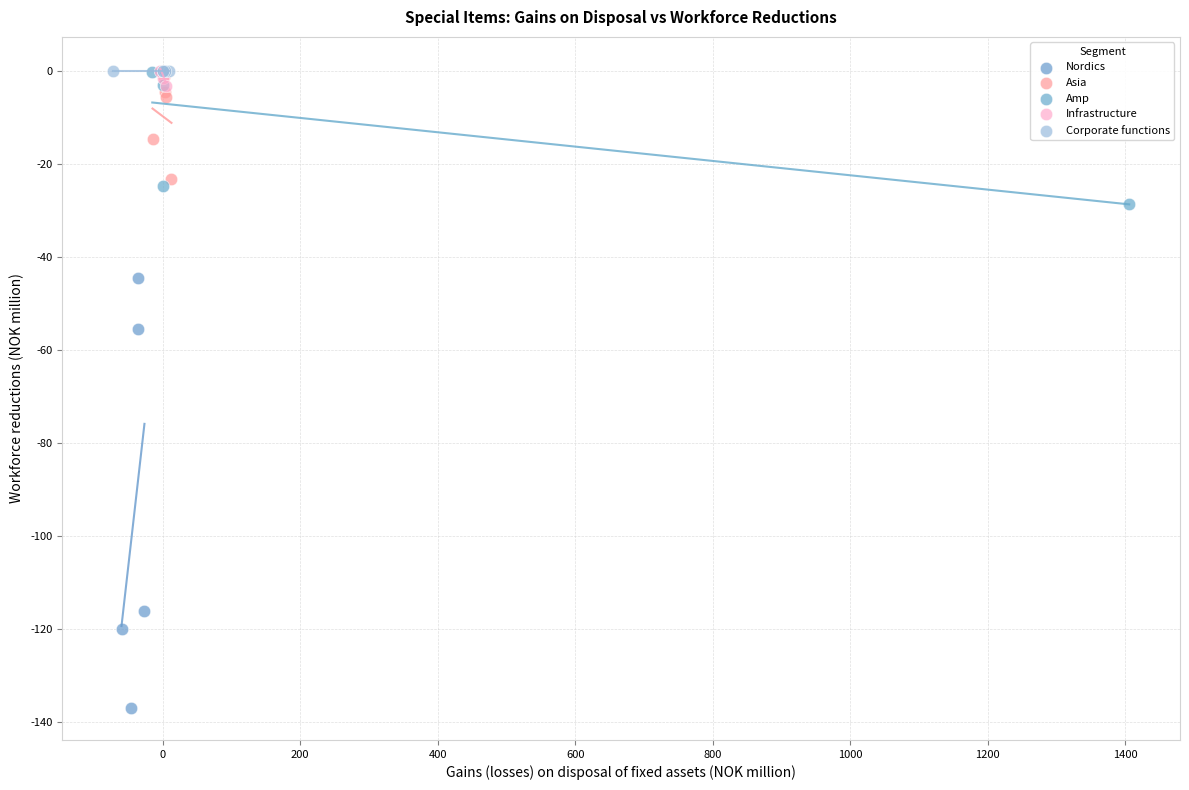

Which series reaches the minimum Y coordinate?

Nordics